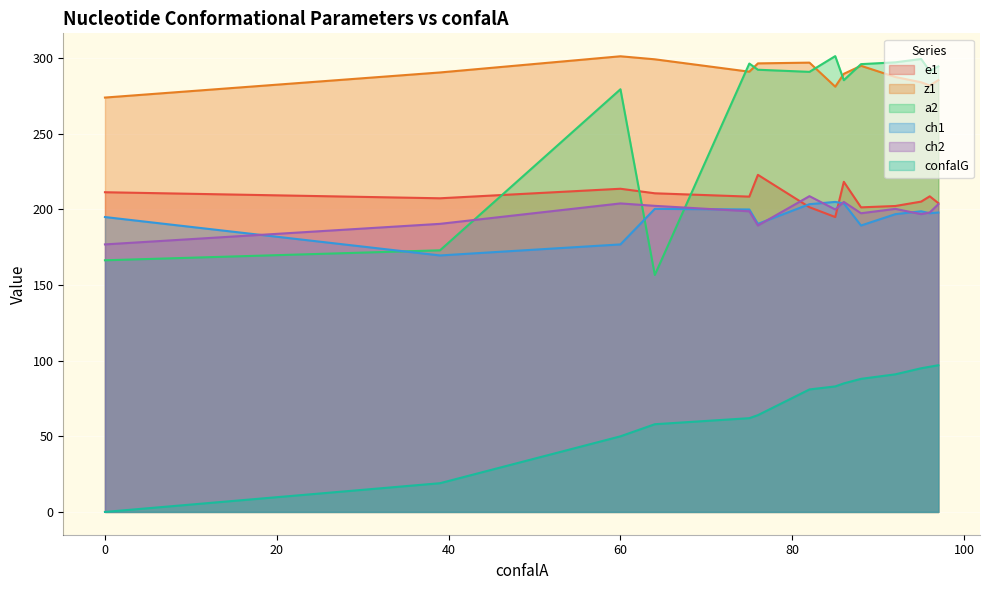

At which category does the chart reach its peak across all series?

85